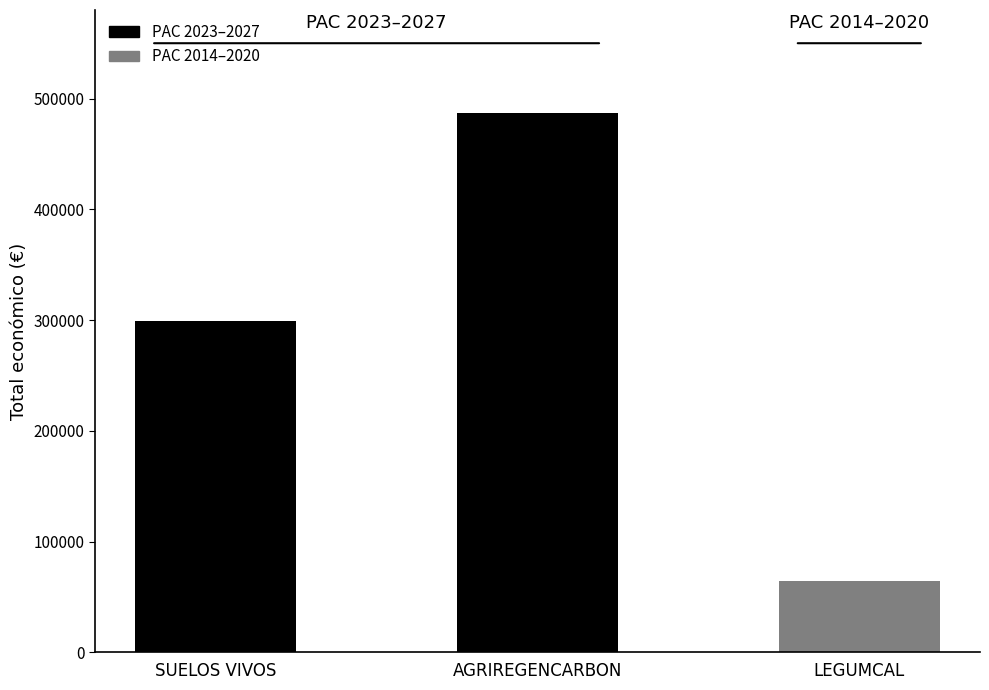

Reading left to right, extract all data points from this chart.

SUELOS VIVOS=299601	AGRIREGENCARBON=486756	LEGUMCAL=64630